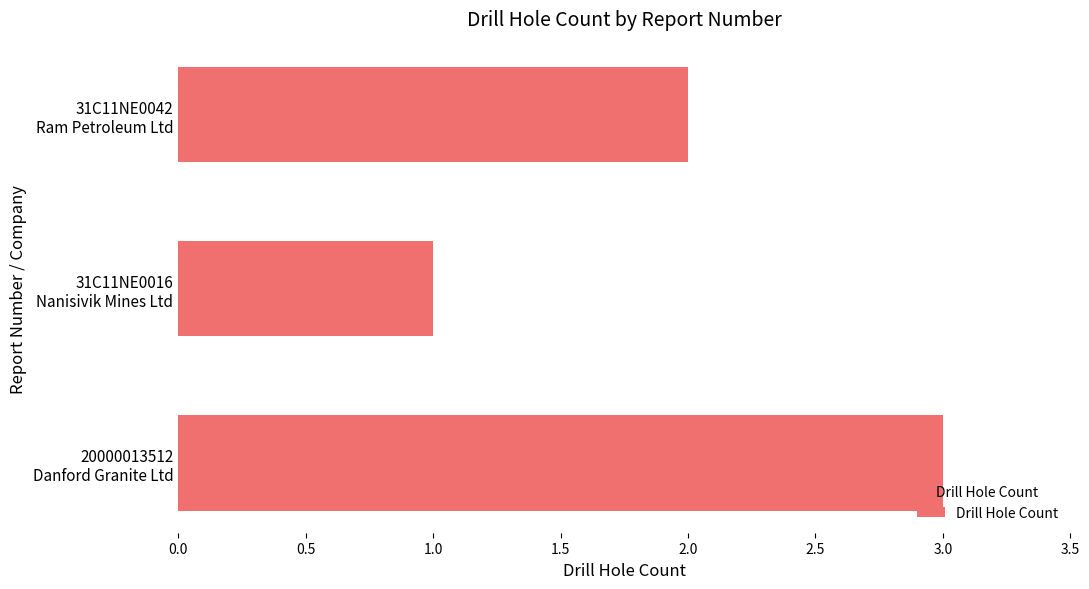

How many bars are there in total?

3